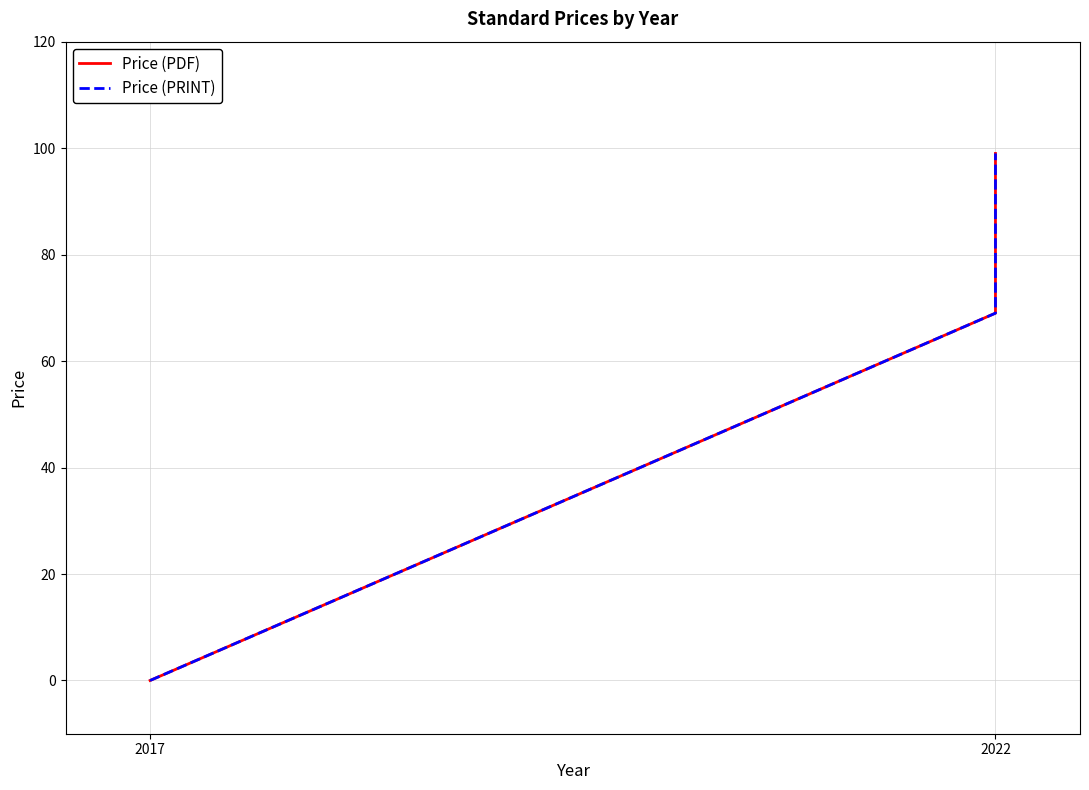

Which series has the widest spread of values?

Price (PDF)